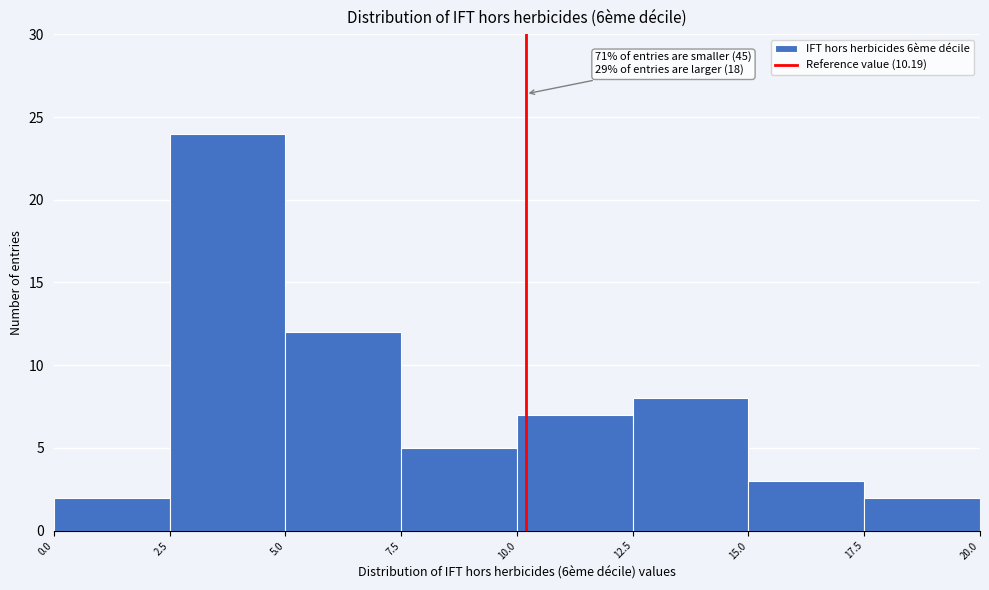

Which range on the x-axis has the tallest bar?

2.5 to 5.0